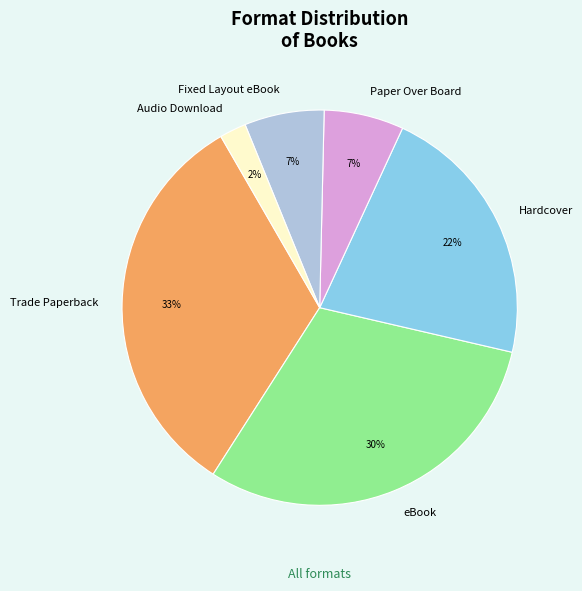

Does Fixed Layout eBook account for over 50% of the chart?

No